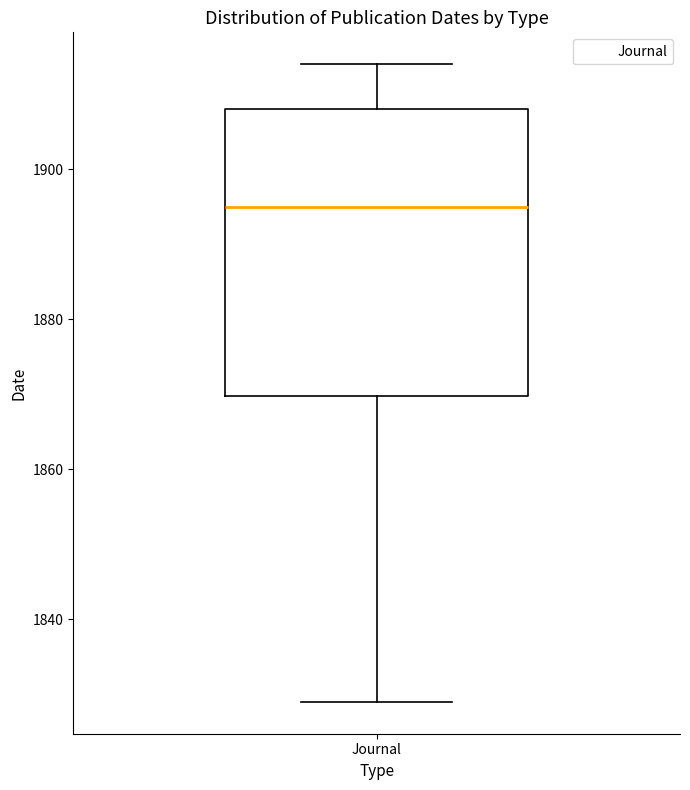

Read this box plot against the y-axis: the position of the median line, the range covered by the box, and the ends of both whiskers. The values are not printed on the chart, so give them approximately, as read against the axis.

median 1896, box 1870 to 1908, whiskers 1830 to 1914